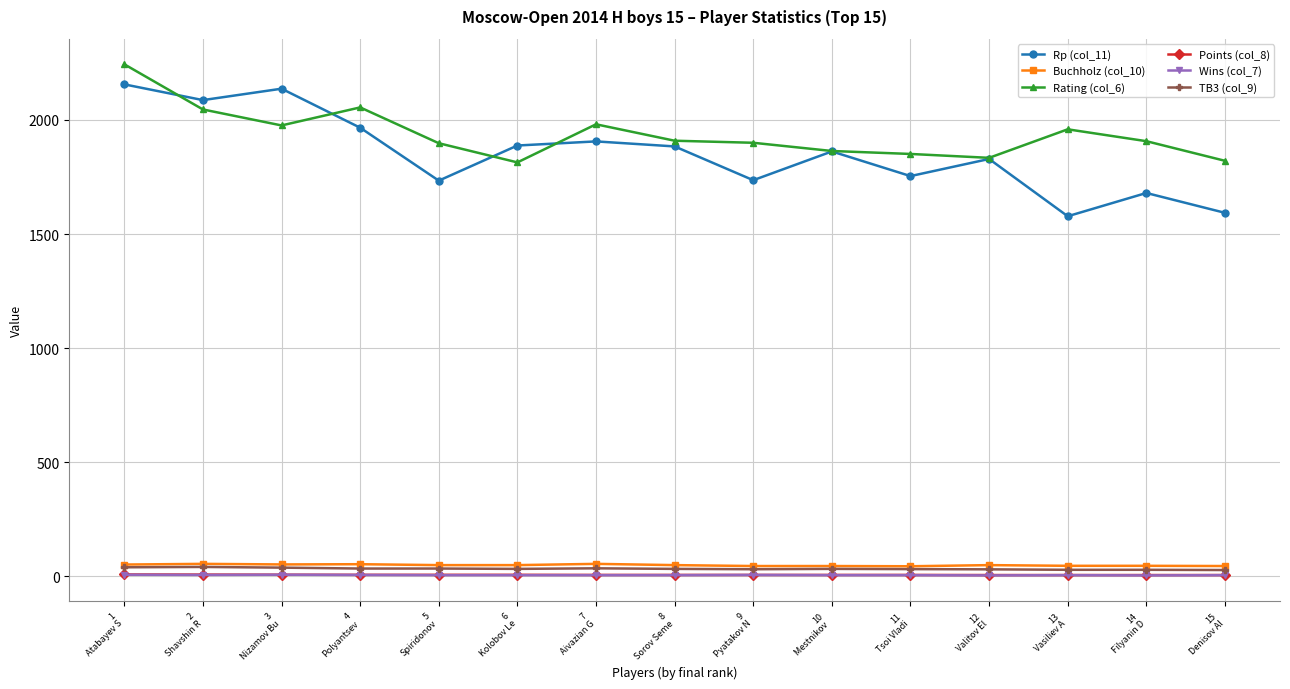

What is the sum of the Rp (col_11) values at 6
Kolobov Le and 9
Pyatakov N?

3624.0